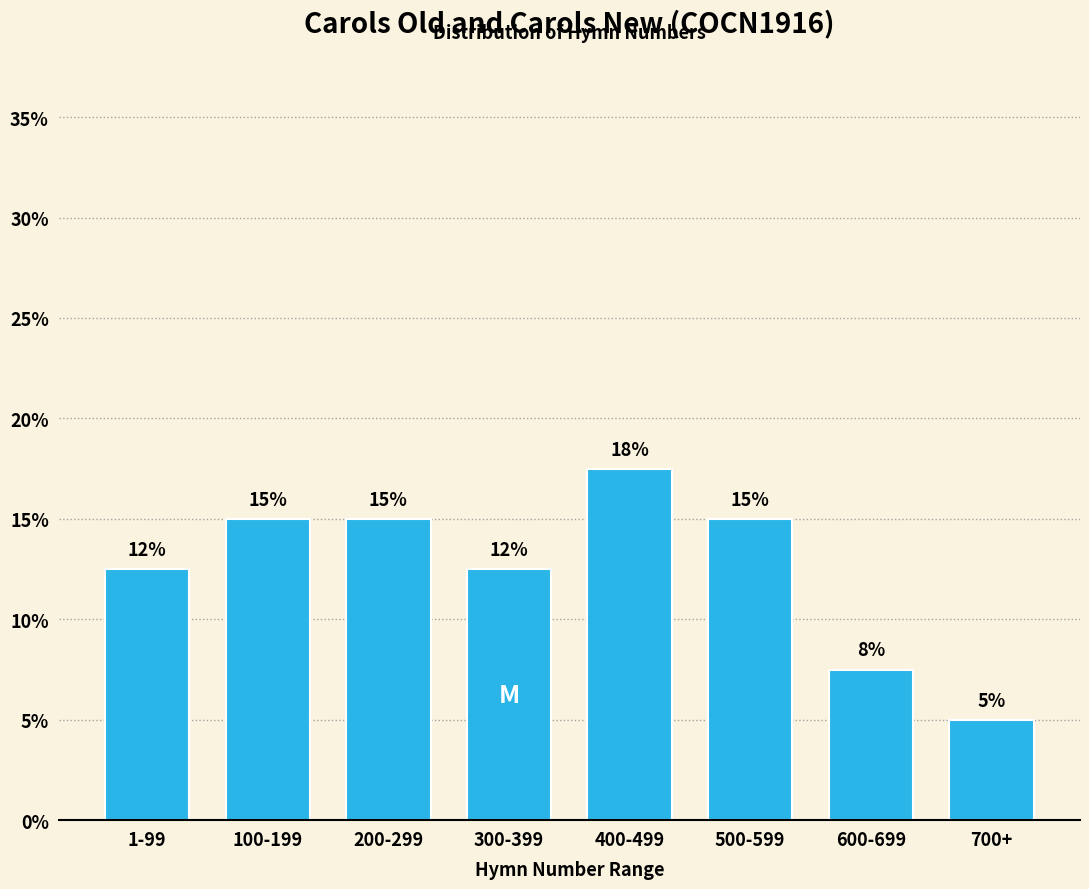

What is the average value?

12.5